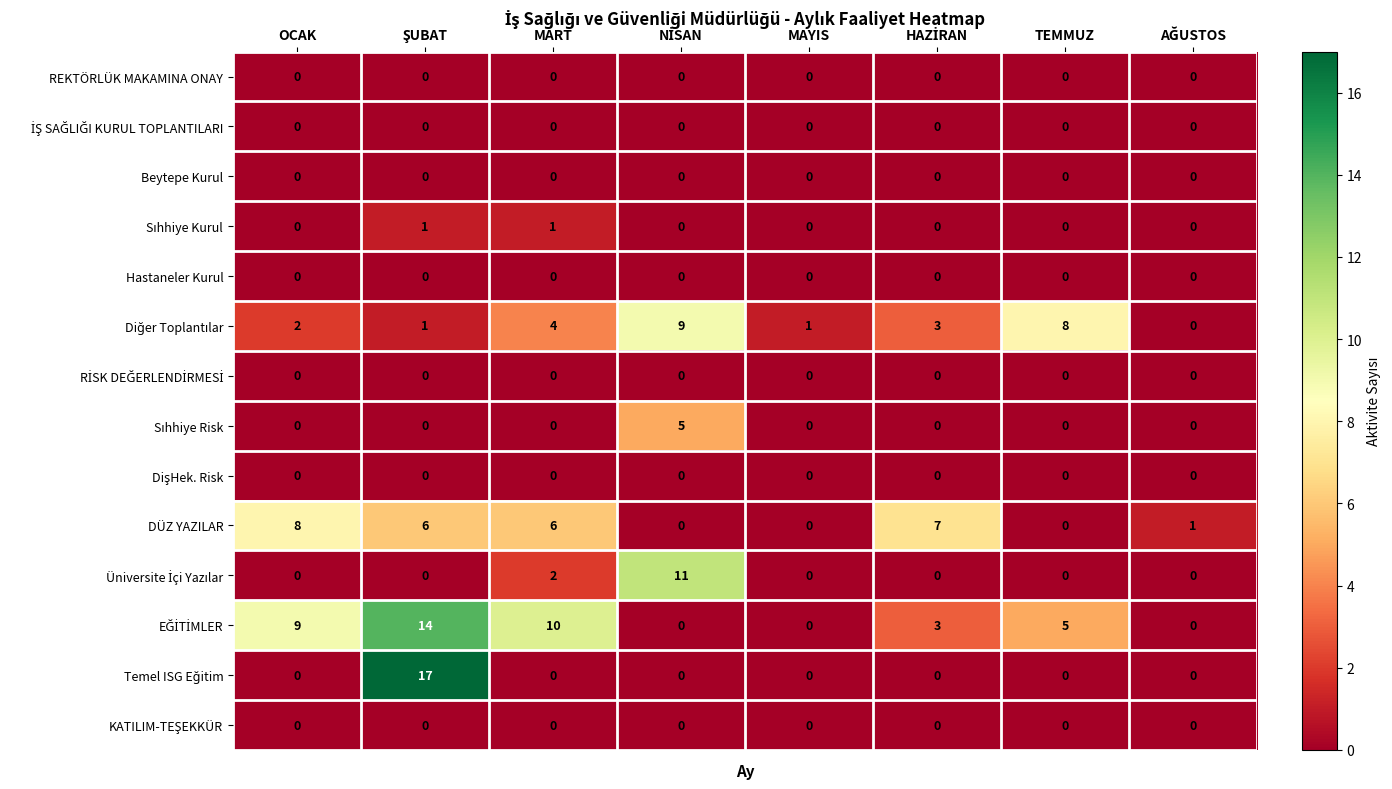

At how many categories does at least one series exceed 3?

6